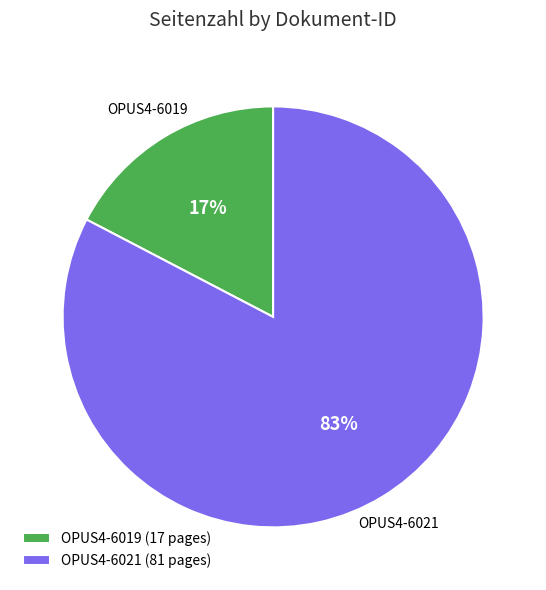

Which slice is the smallest?

OPUS4-6019